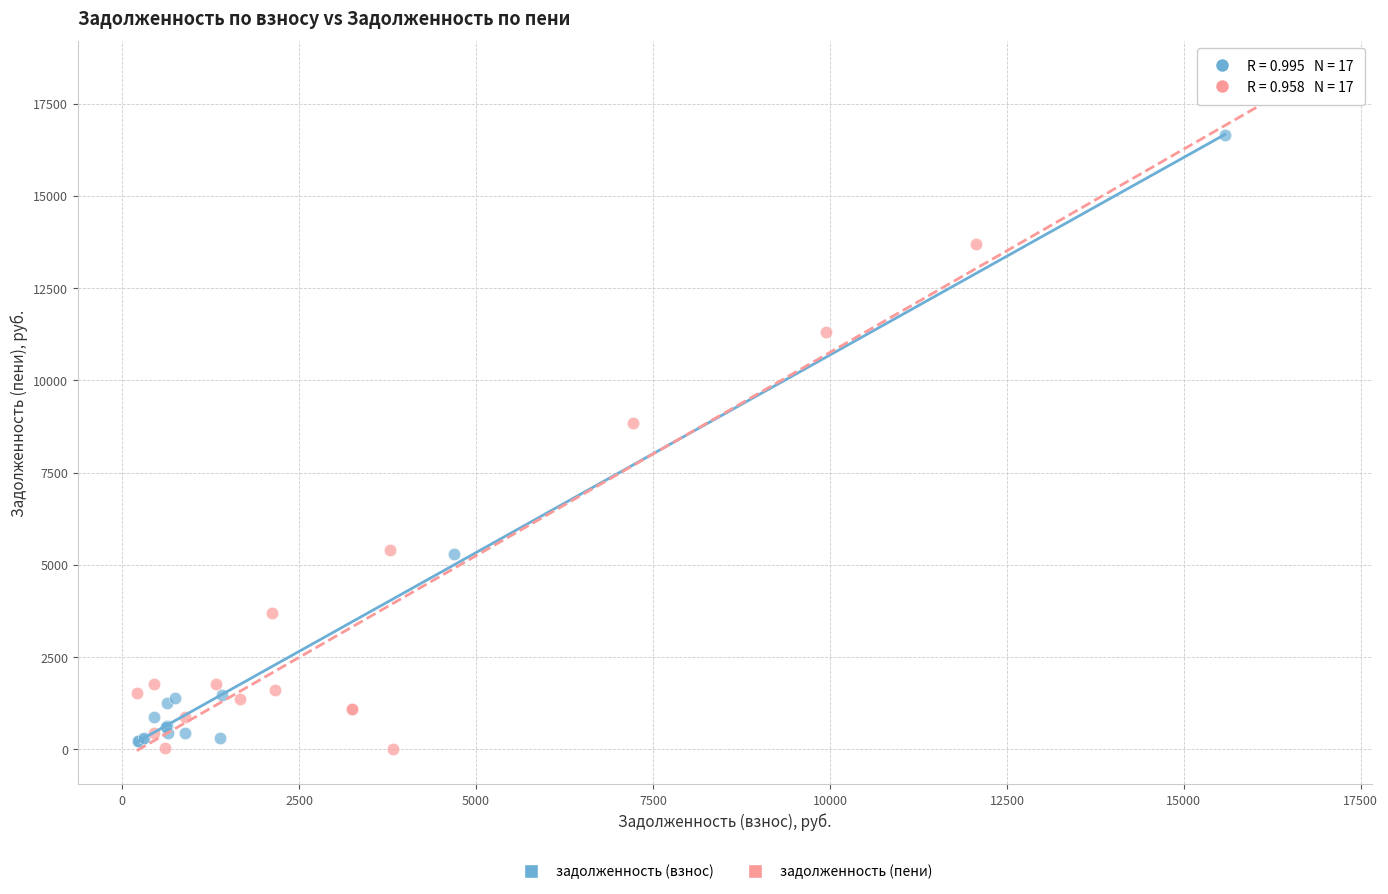

Which series has the widest spread of Y values?

задолженность (пени)